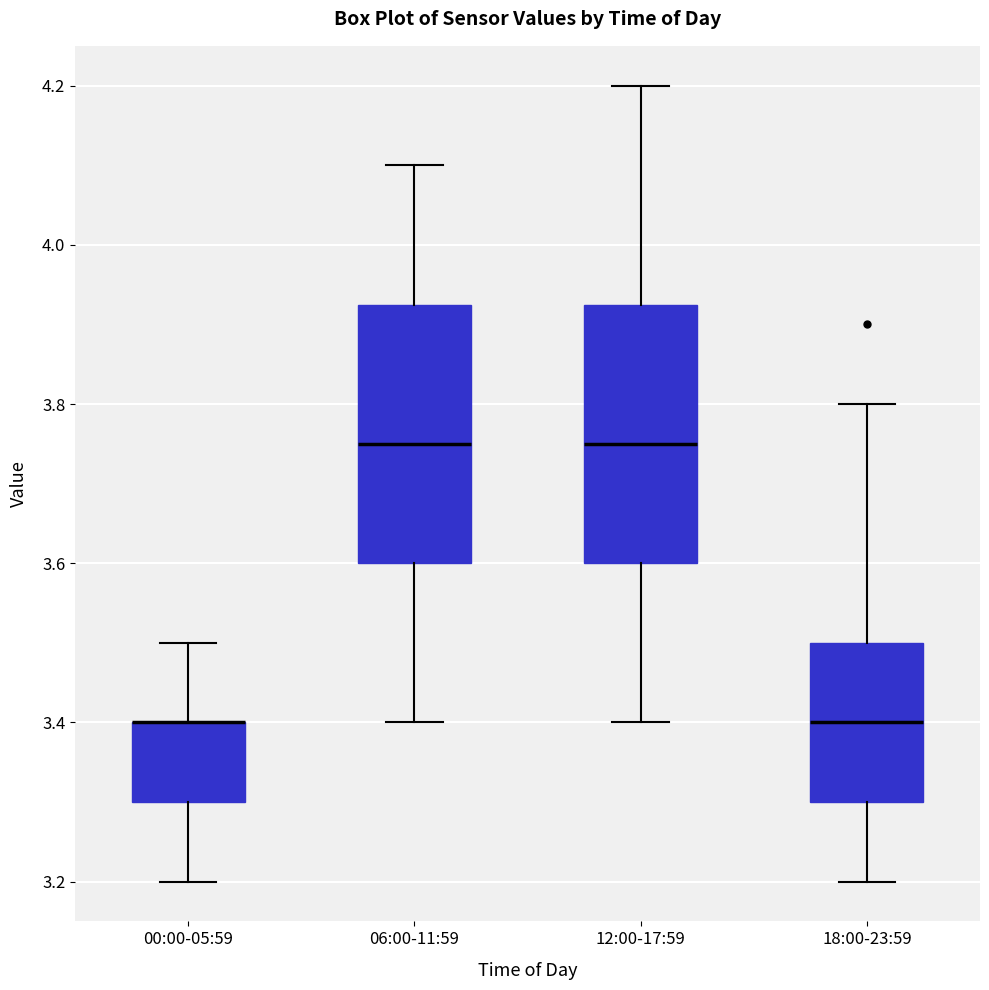

Reading left to right, read every box against the y-axis: the position of its median line, the range the box covers, and the ends of its whiskers. The values are not printed on the chart, so give them approximately, as read against the axis.

00:00-05:59: median 3.40 (drawn on the box's upper edge), box 3.30 to 3.40, whiskers 3.20 to 3.50
06:00-11:59: median 3.76, box 3.60 to 3.92, whiskers 3.40 to 4.10
12:00-17:59: median 3.76, box 3.60 to 3.92, whiskers 3.40 to 4.20
18:00-23:59: median 3.40, box 3.30 to 3.50, whiskers 3.20 to 3.80